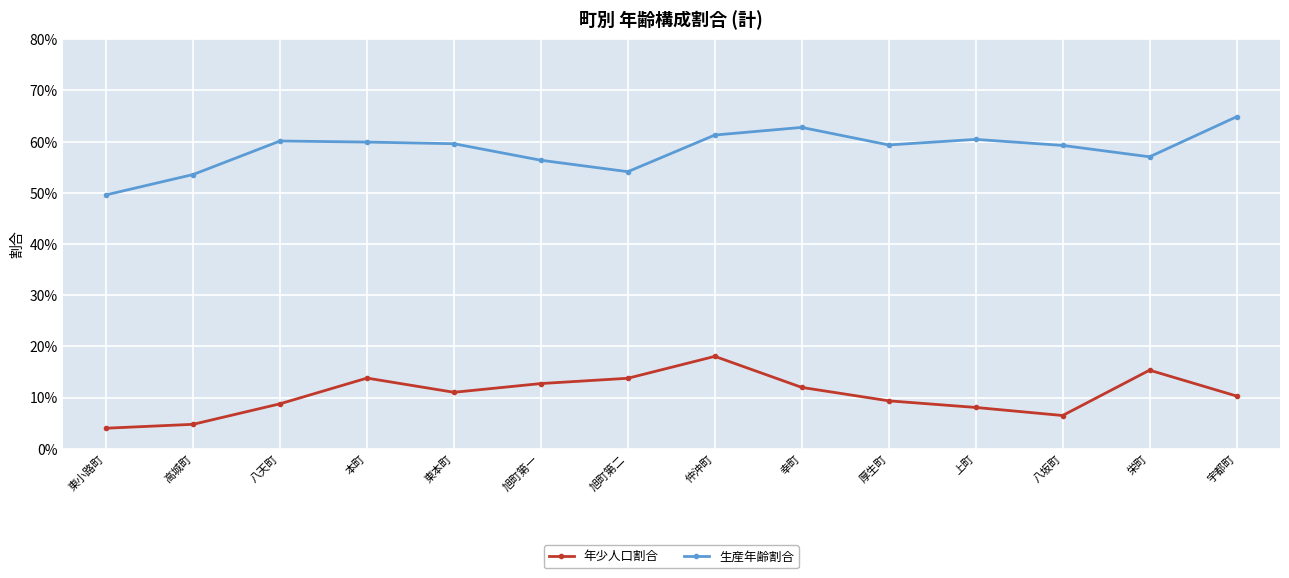

True or false: 年少人口割合 and 生産年齢割合 intersect in this chart.

False